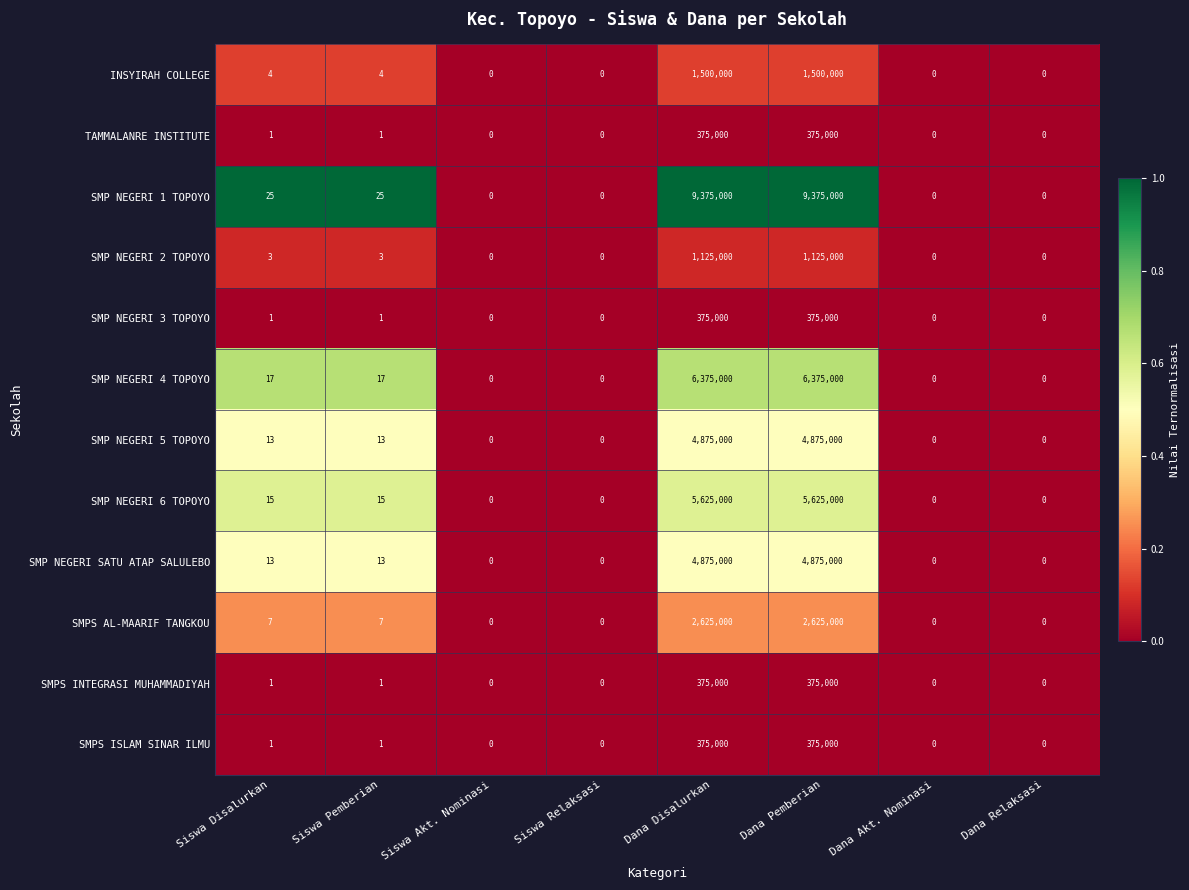

What value does the SMP NEGERI 6 TOPOYO series have at Siswa Pemberian?

15